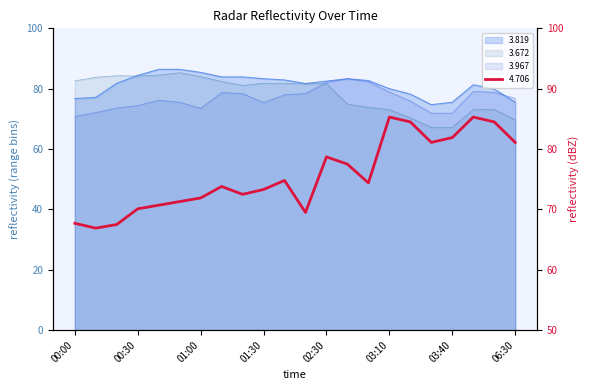

List the labels in order of 3.819 value, smallest first.

03:30, 03:40, 06:30, 00:00, 00:10, 03:20, 06:20, 03:10, 06:10, 02:20, 00:20, 02:30, 02:50, 02:10, 01:30, 02:40, 01:10, 01:20, 00:30, 01:00, 00:40, 00:50